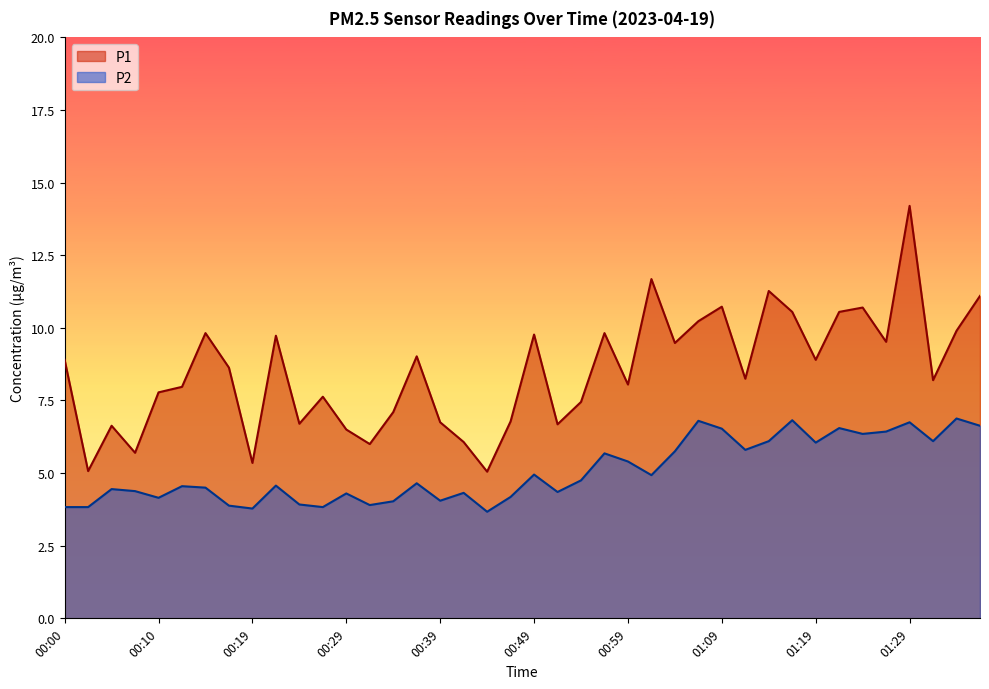

Between 00:05 and 00:29, which is larger?

00:05